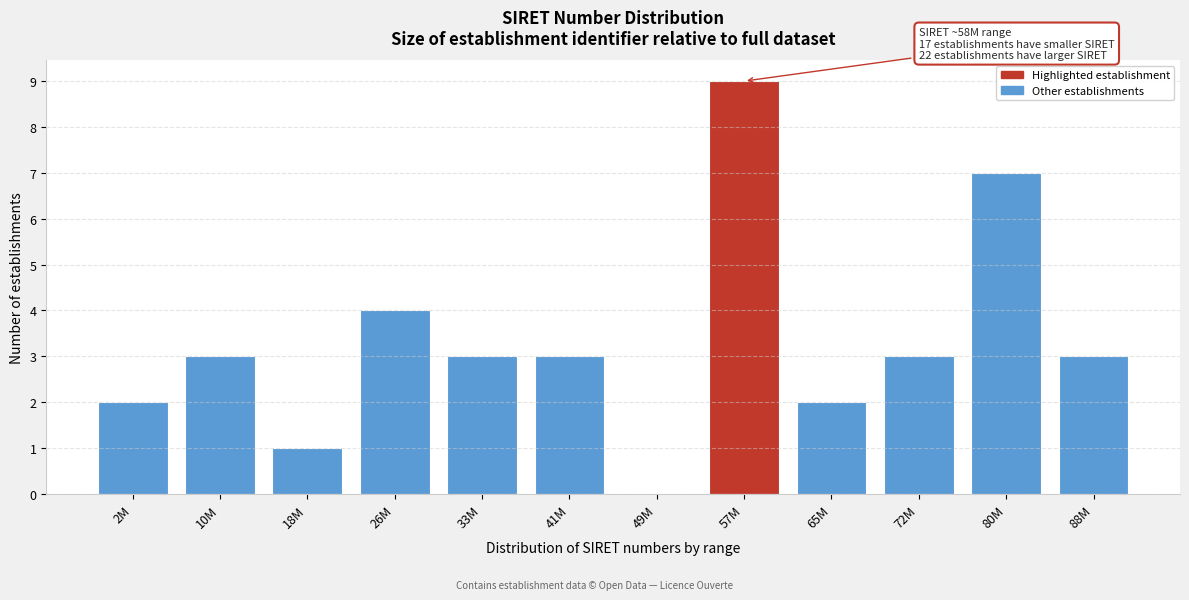

Reading right to left, transcribe all the data shown in this chart.

88M=3	80M=7	72M=3	65M=2	57M=9	49M=0	41M=3	33M=3	26M=4	18M=1	10M=3	2M=2